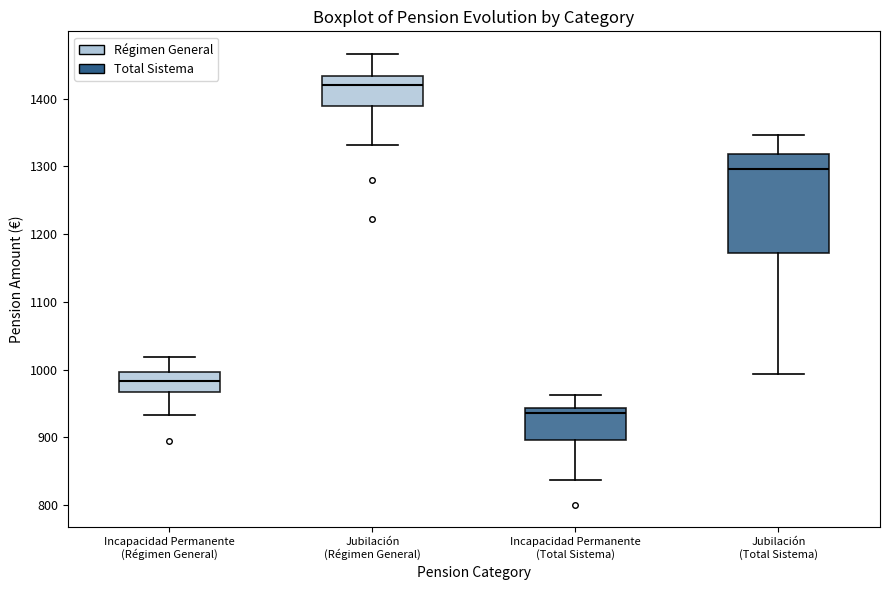

Reading left to right, transcribe this box plot: for each box, give where its median line is, the range the box spans, and where its two whiskers end, as read against the y-axis. The values are not printed on the chart, so give them approximately, as read against the axis.

Incapacidad Permanente (Régimen General): median 980, box 970 to 1000, whiskers 930 to 1020
Jubilación (Régimen General): median 1420, box 1390 to 1430, whiskers 1330 to 1470
Incapacidad Permanente (Total Sistema): median 940 (just below the box's upper edge), box 900 to 940, whiskers 840 to 960
Jubilación (Total Sistema): median 1300, box 1170 to 1320, whiskers 990 to 1350